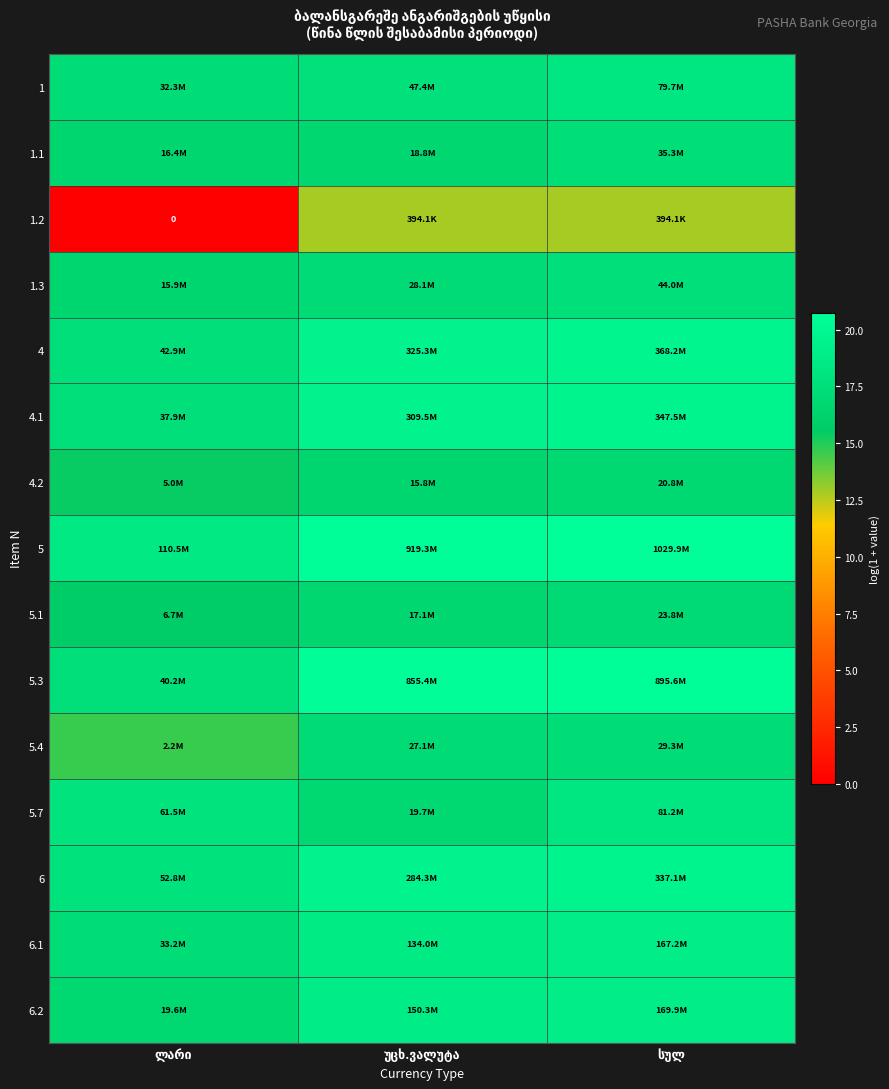

At which category is the sum across all series the highest?

სულ